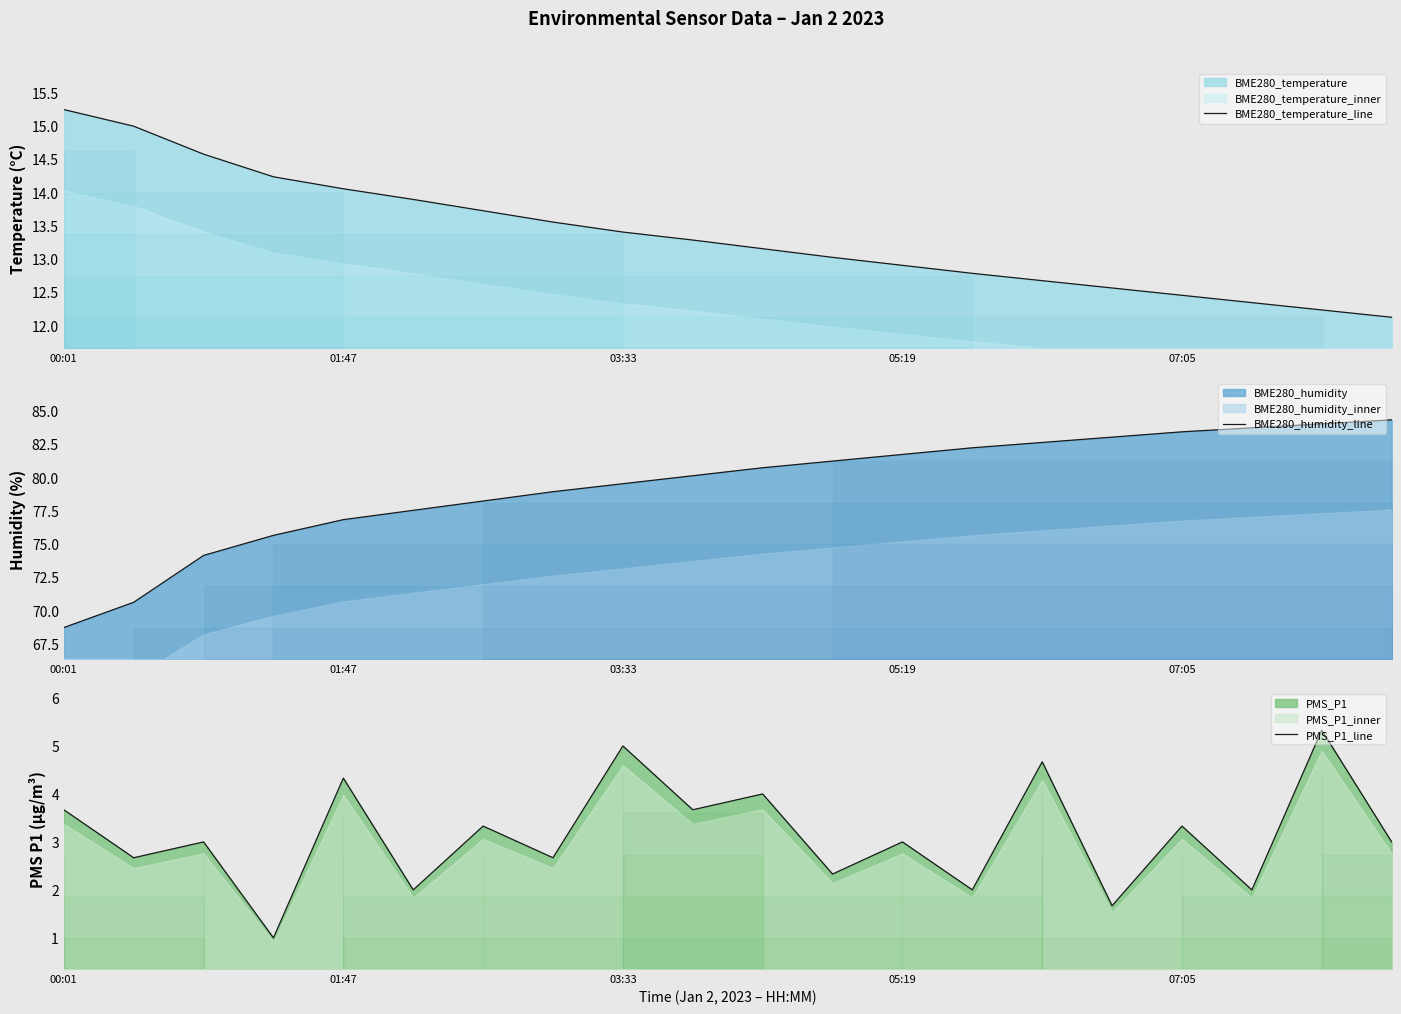

What is the value of the BME280_temperature_line point at the 9th from the left?

13.4